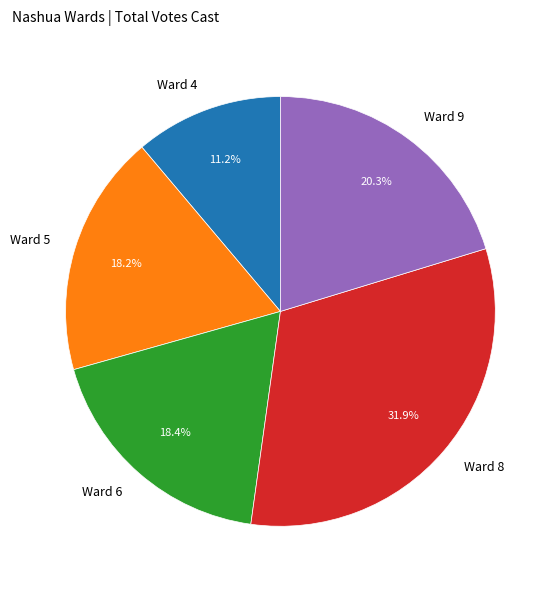

How many segments does this pie chart have?

5